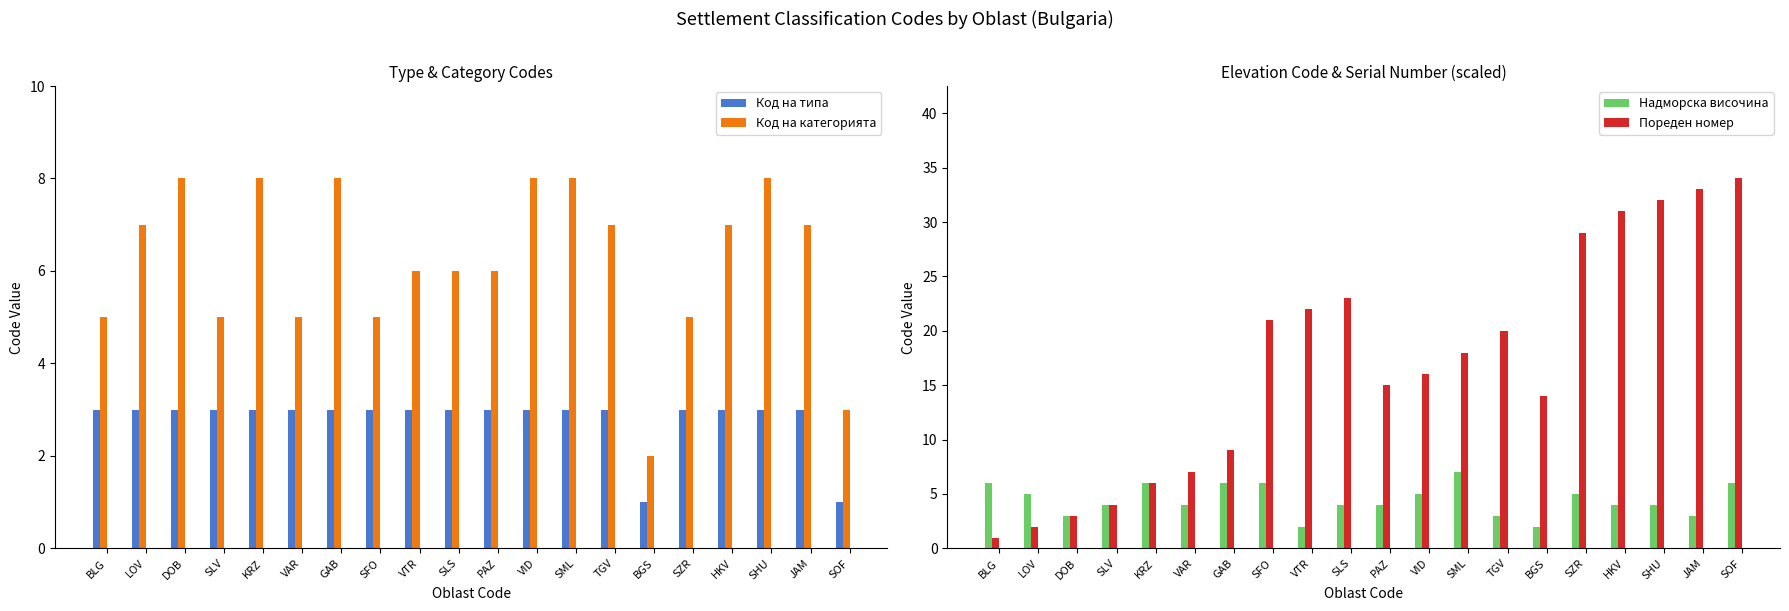

How many data points in Код на типа are less than 3?

2